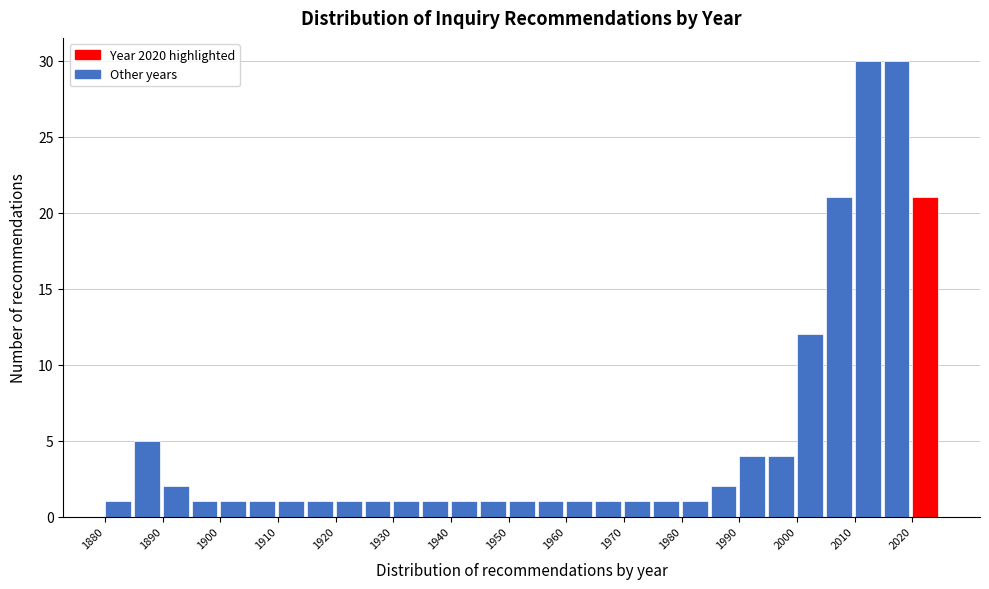

What is the height of the bar covering 1960 to 1965 on the x-axis? The values are not printed on the chart, so give them approximately, as read against the axis.

1